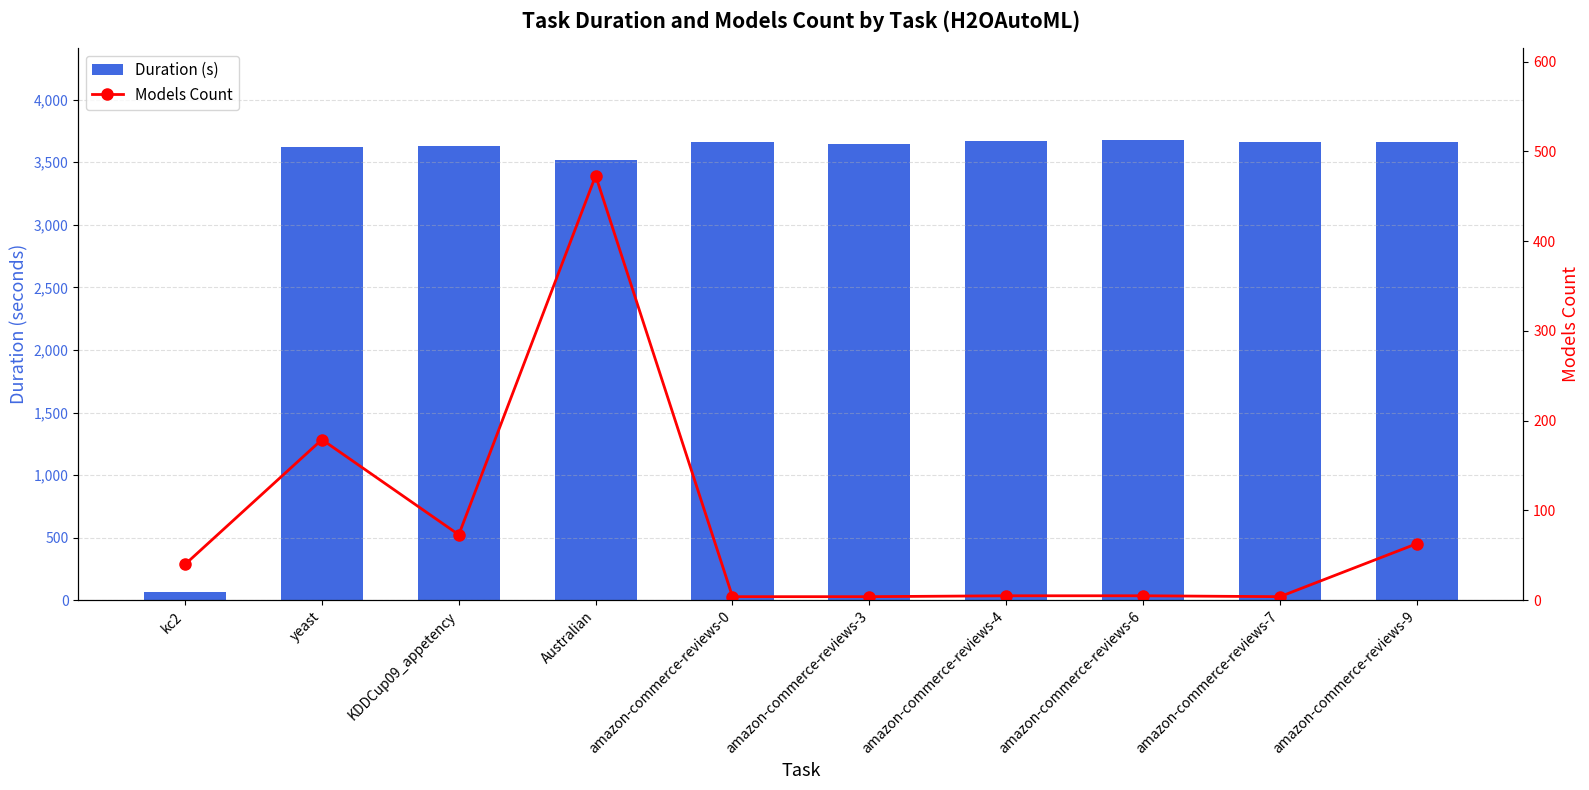

Rank the categories by Models Count value from highest to lowest.

Australian, yeast, KDDCup09_appetency, amazon-commerce-reviews-9, kc2, amazon-commerce-reviews-4, amazon-commerce-reviews-6, amazon-commerce-reviews-0, amazon-commerce-reviews-3, amazon-commerce-reviews-7